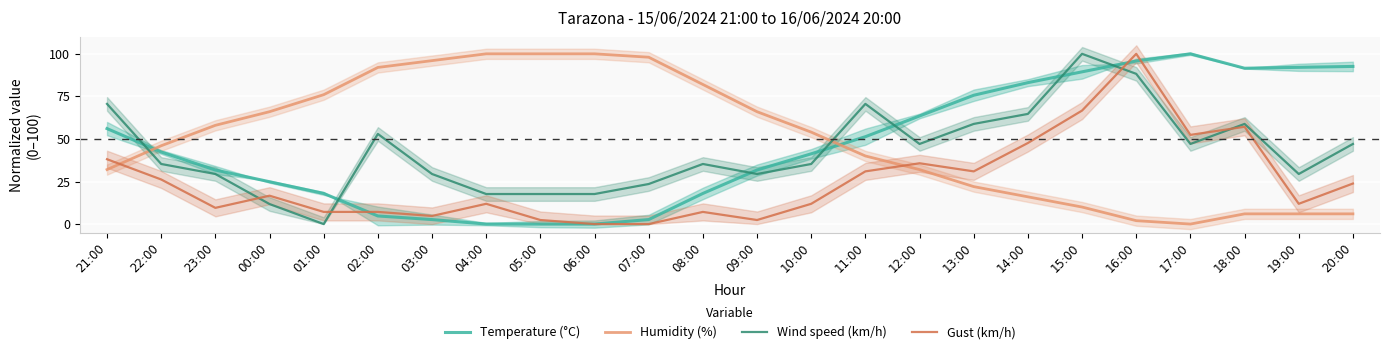

Reading left to right, transcribe all the data shown in this chart.

Temperature (°C): 56.1	42.3	31.7	24.9	18.0	4.8	2.6	0.0	0.0	0.0	2.6	18.0	31.7	41.3	51.3	63.5	75.7	83.1	89.4	95.8	100.0	91.5	92.1	92.6
Humidity (%): 32.0	46.0	58.0	66.0	76.0	92.0	96.0	100.0	100.0	100.0	98.0	82.0	66.0	54.0	40.0	32.0	22.0	16.0	10.0	2.0	0.0	6.0	6.0	6.0
Wind speed (km/h): 70.6	35.3	29.4	11.8	0.0	52.9	29.4	17.6	17.6	17.6	23.5	35.3	29.4	35.3	70.6	47.1	58.8	64.7	100.0	88.2	47.1	58.8	29.4	47.1
Gust (km/h): 38.1	26.2	9.5	16.7	7.1	7.1	4.8	11.9	2.4	0.0	0.0	7.1	2.4	11.9	31.0	35.7	31.0	47.6	66.7	100.0	52.4	57.1	11.9	23.8